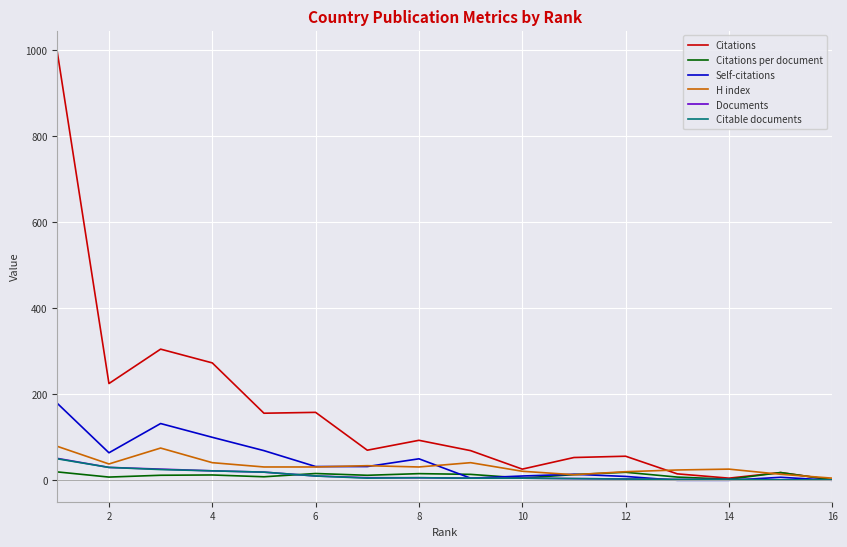

What is the greatest value displayed?

996.0